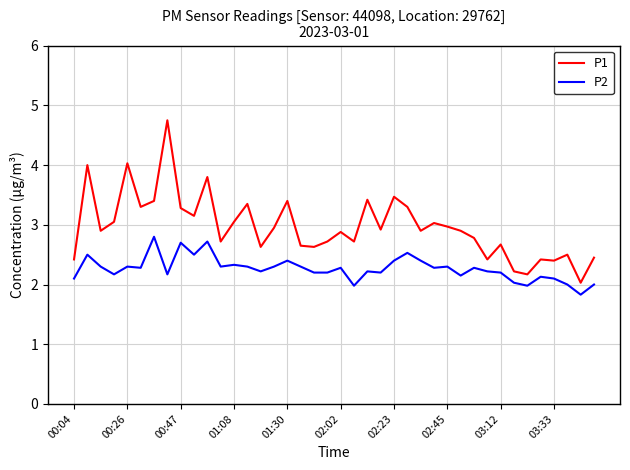

True or false: P1 and P2 intersect in this chart.

False